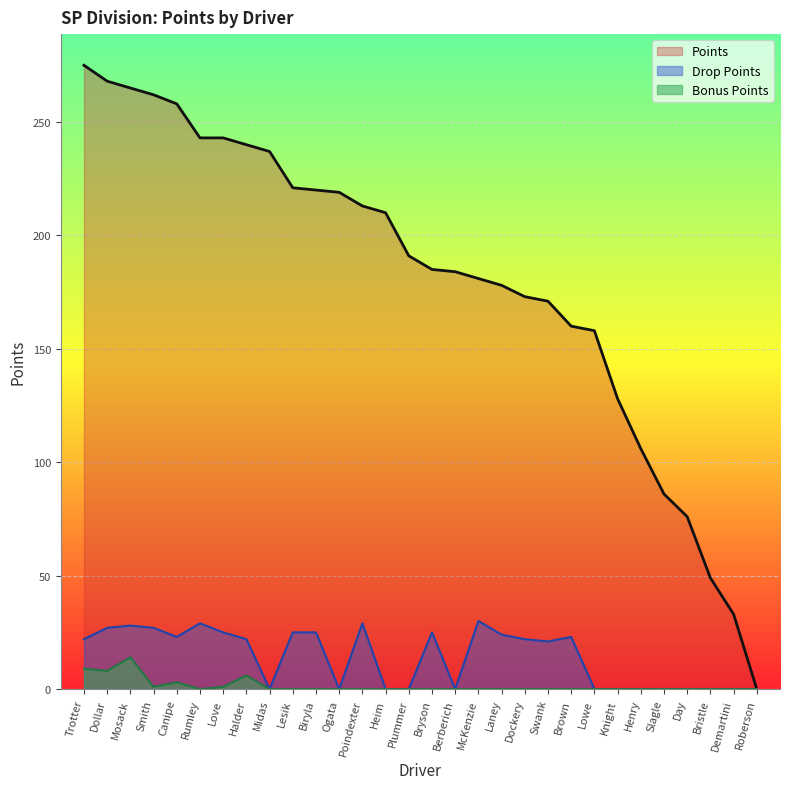

Count the number of categories in the chart.

30